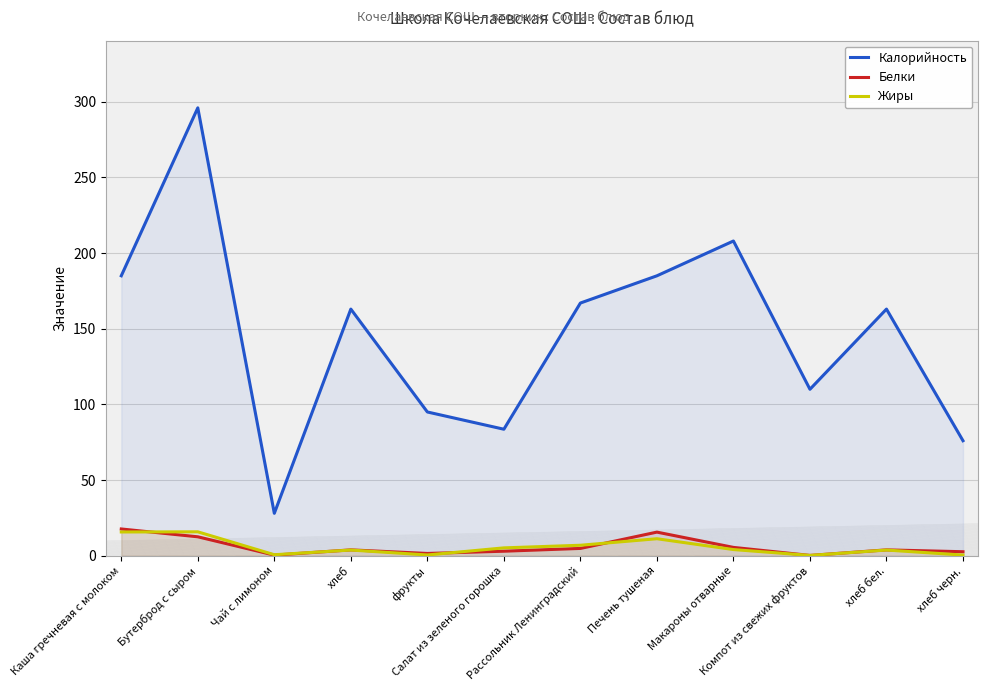

True or false: Белки has more than 0 points higher than both neighbors.

True